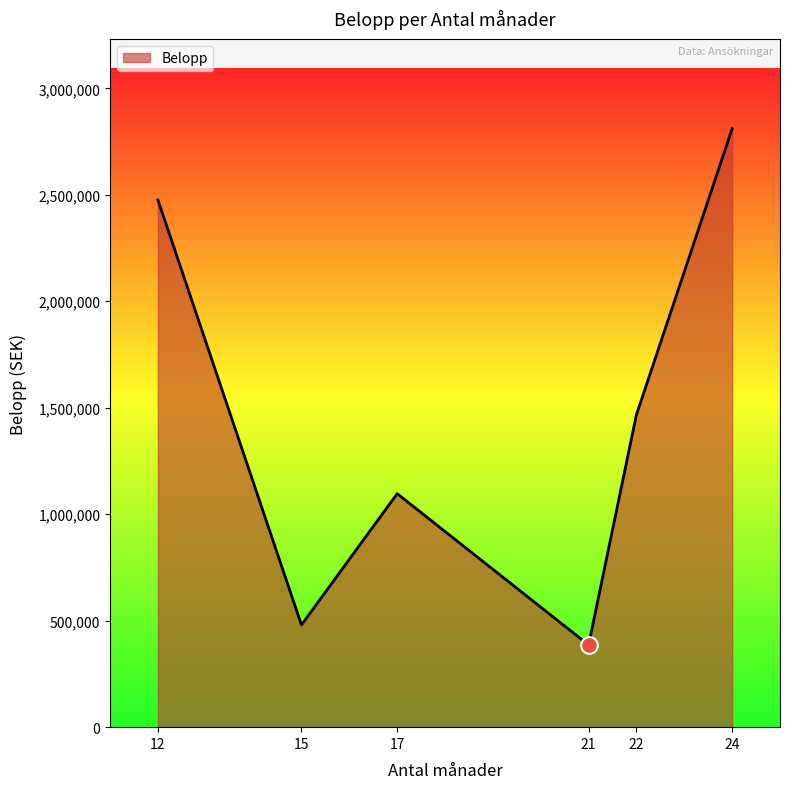

The chart shows a value of 1096500 at 17. True or false?

True